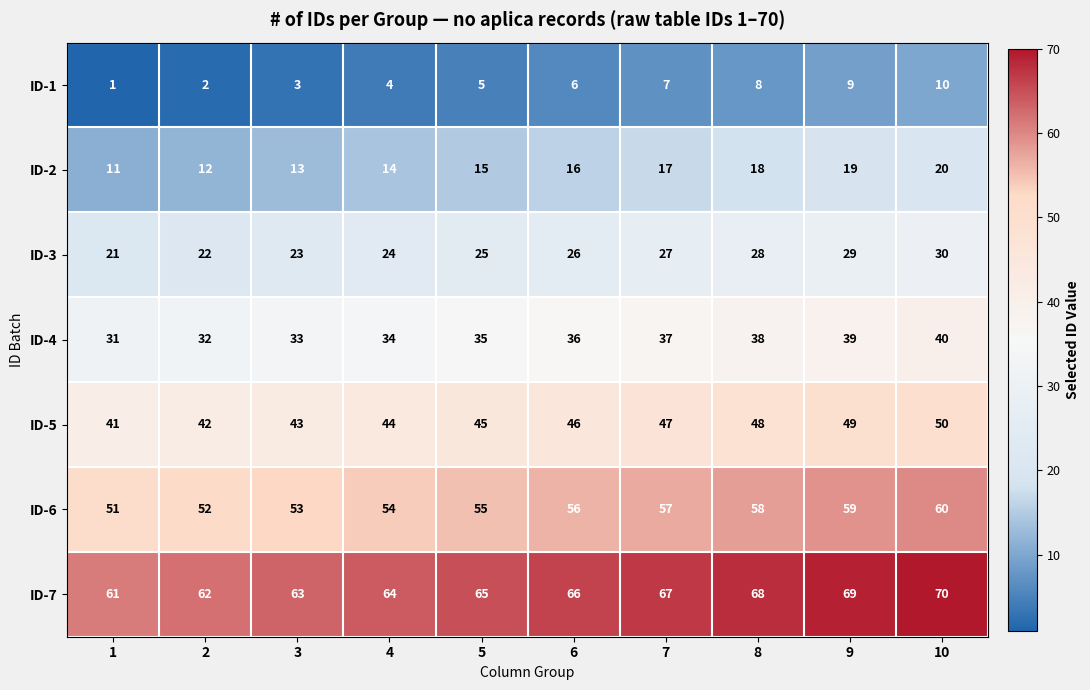

Count the number of data series in this chart.

7